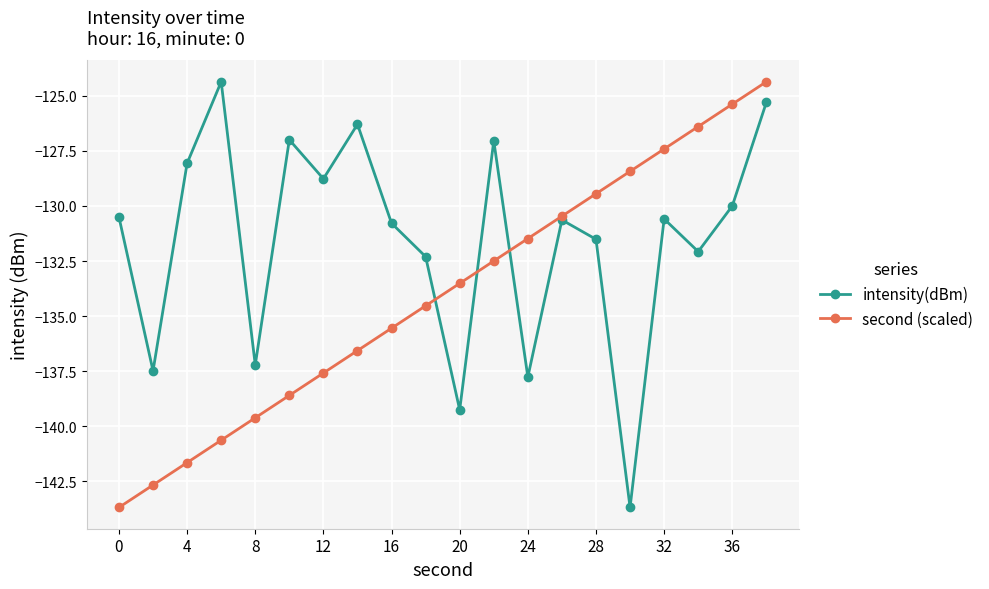

How many distinct data groups are displayed?

2